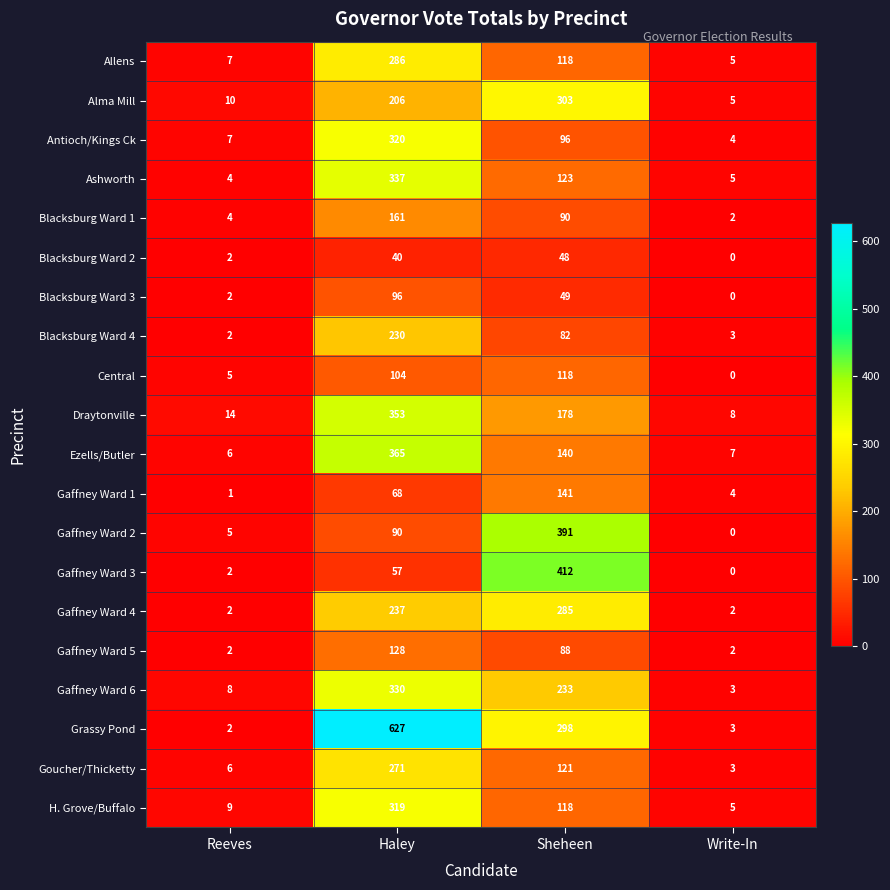

Count the number of data series in this chart.

20